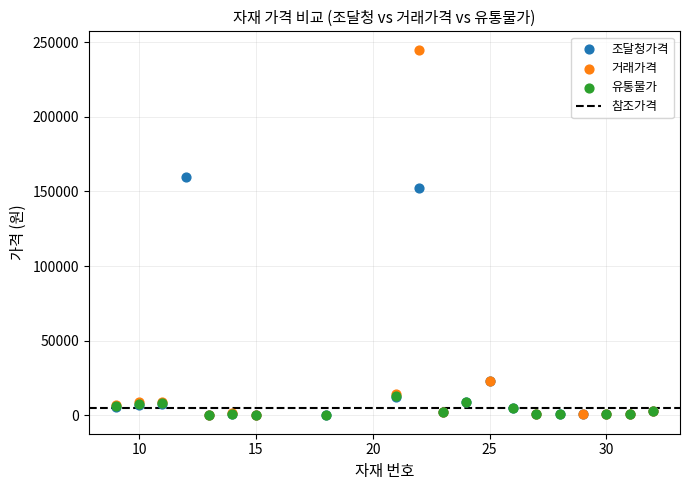

Which series reaches the maximum Y coordinate?

거래가격